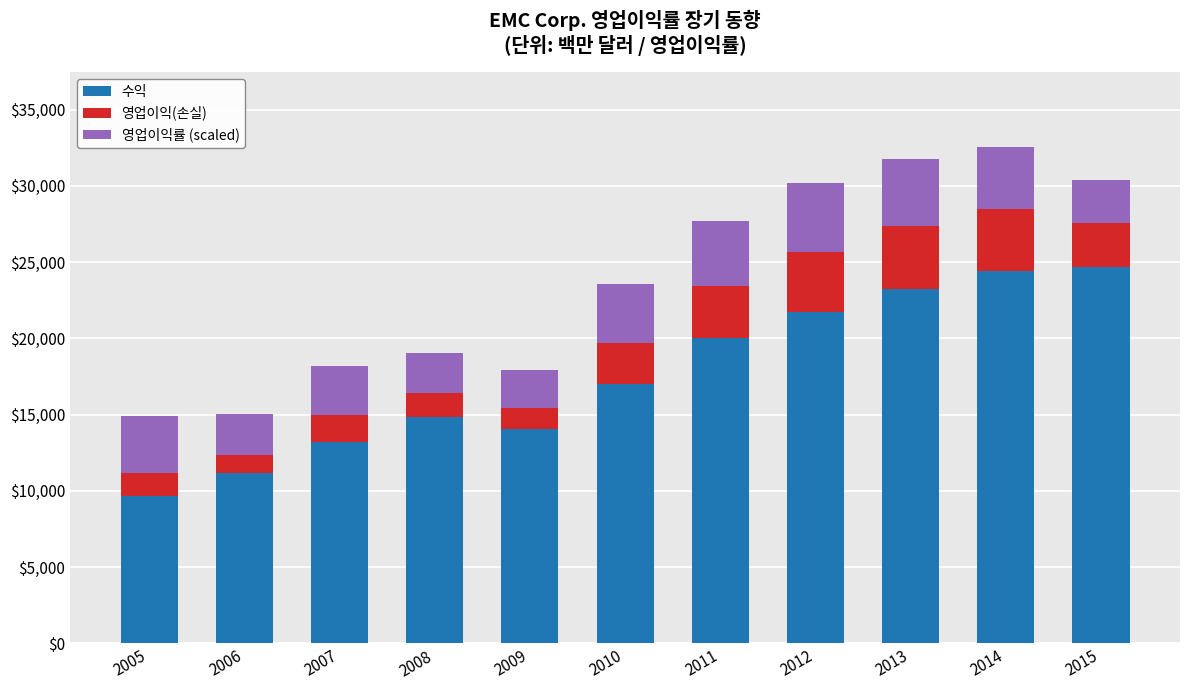

What is the lowest value of the 수익 series?

9664.0